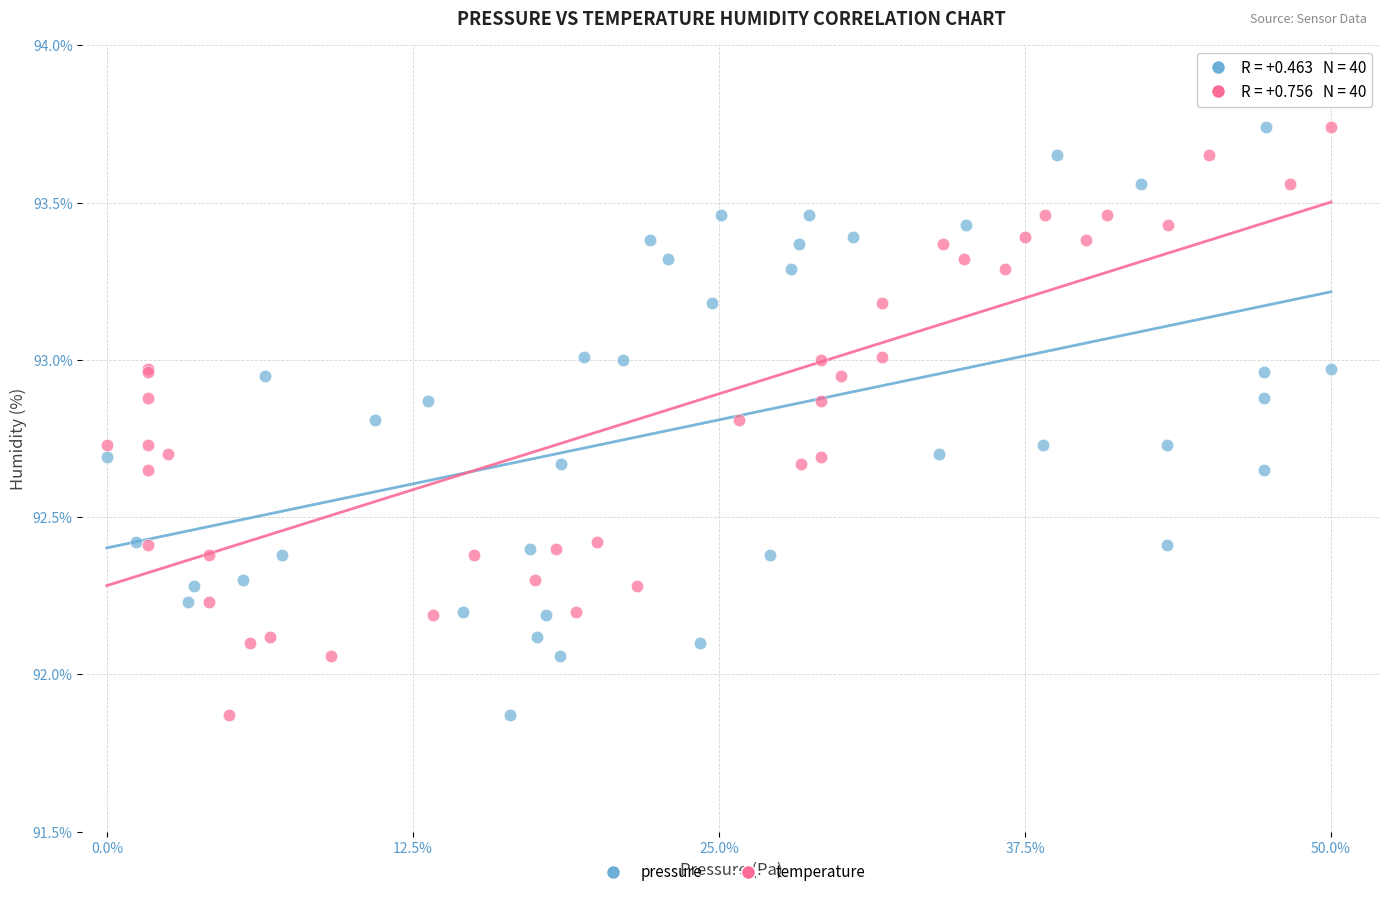

What are all the series names shown in the legend?

pressure, temperature